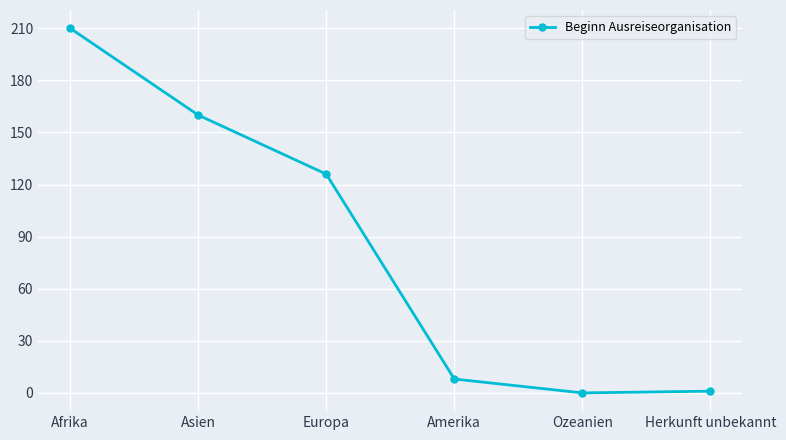

Approximately how many times larger is the value at Afrika compared to Asien?

1.3